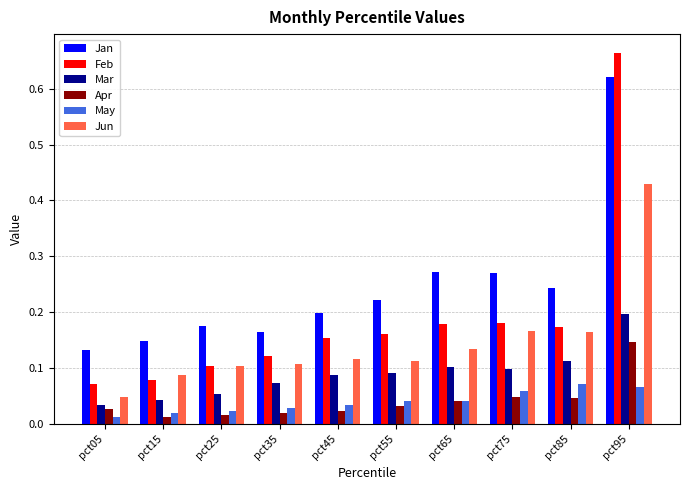

Rank the series by their maximum value, from highest to lowest.

Feb, Jan, Jun, Mar, Apr, May